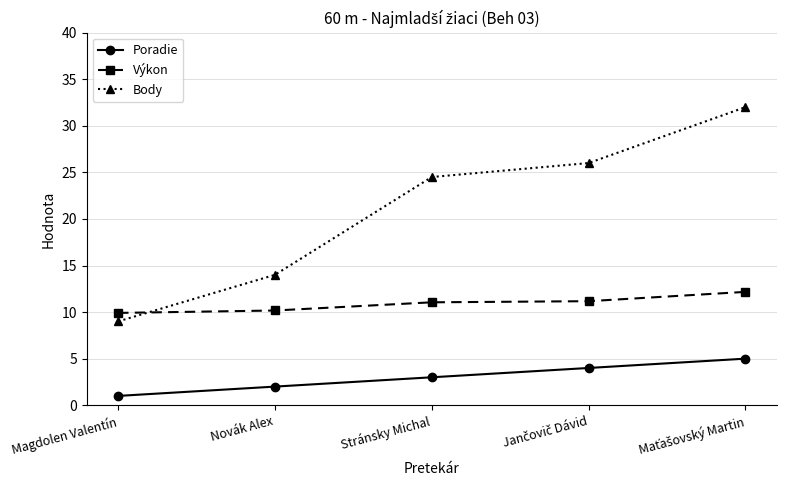

What is the sum of all Poradie values?

15.0